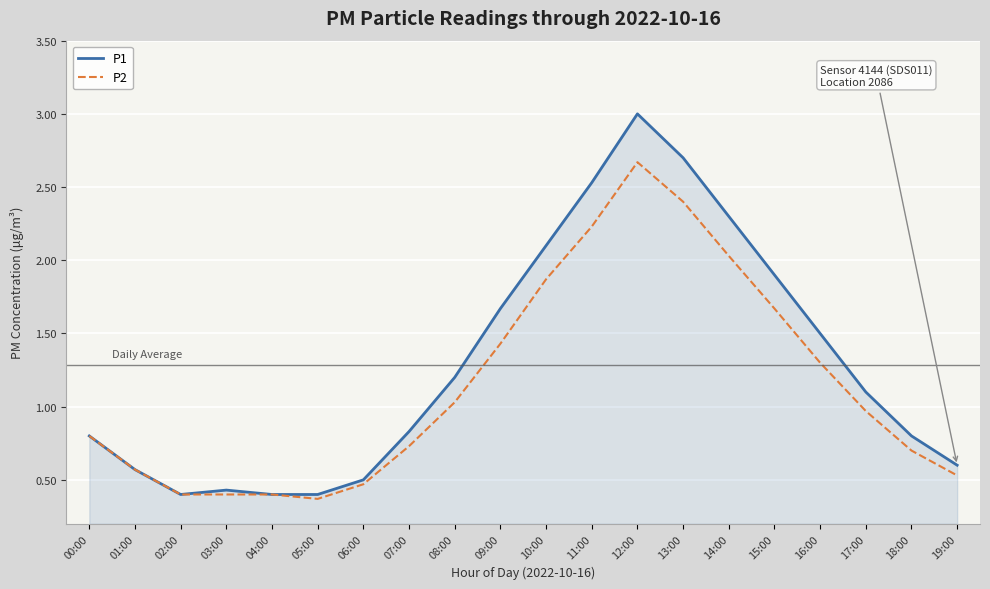

What position from the left is 09:00?

10